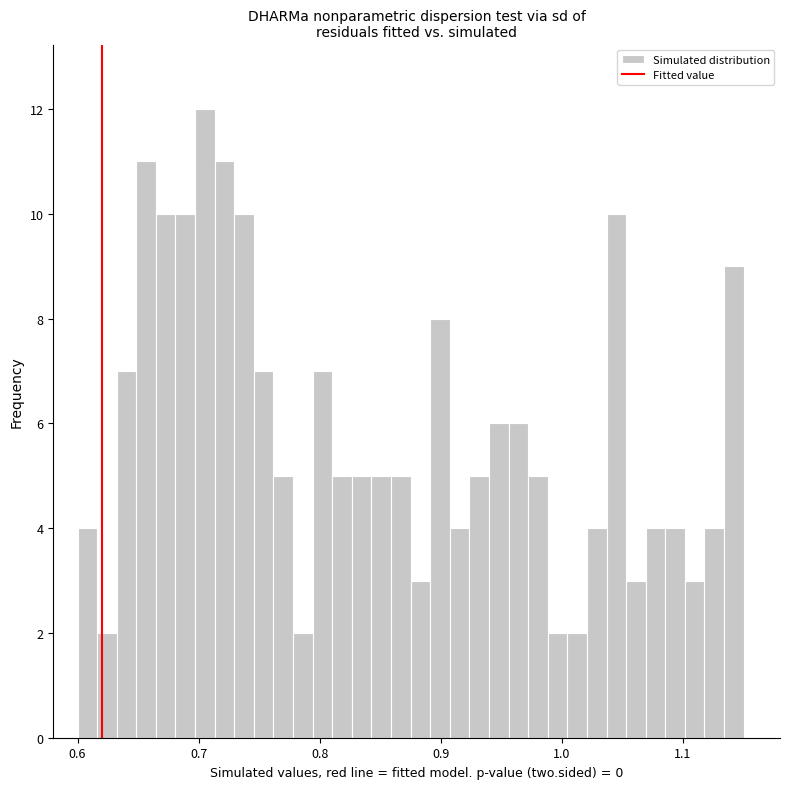

Around what value on the x-axis is the tallest bar? Give the approximate position of its centre, as read against the axis.

0.71